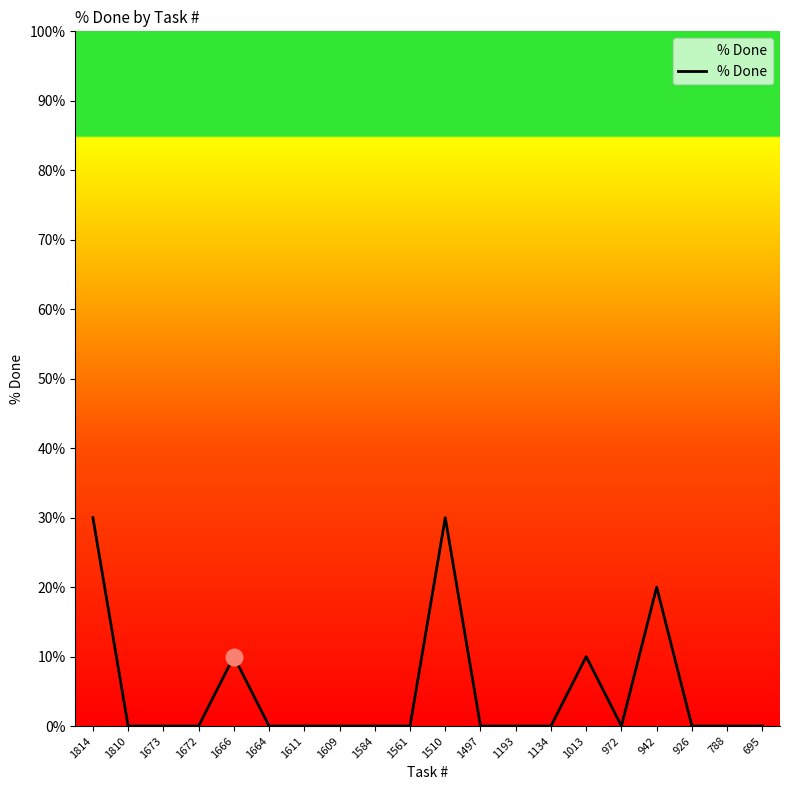

True or false: the data shows 0 at 1673.

True